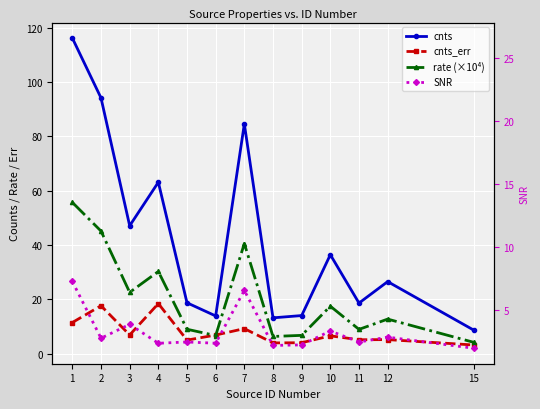

True or false: cnts and SNR (right) intersect in this chart.

False